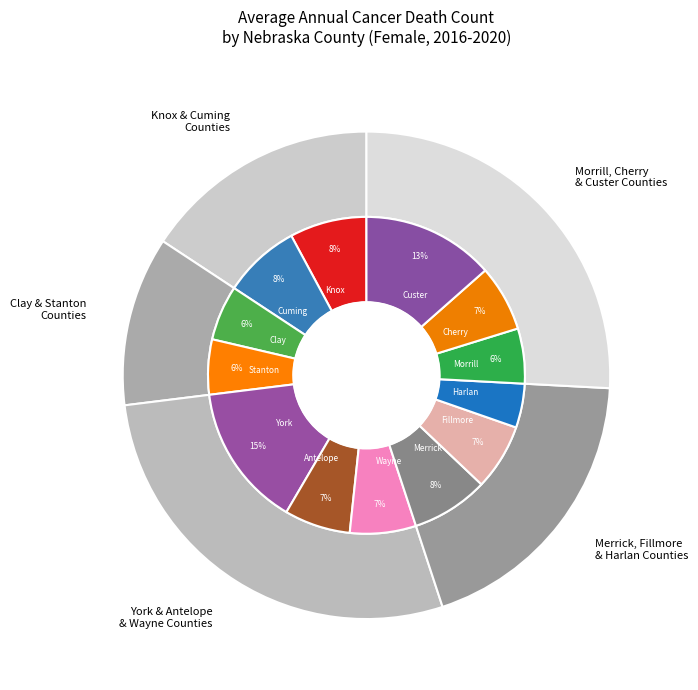

To the nearest percent, what is the difference between the largest and smallest slice percentages?

10%